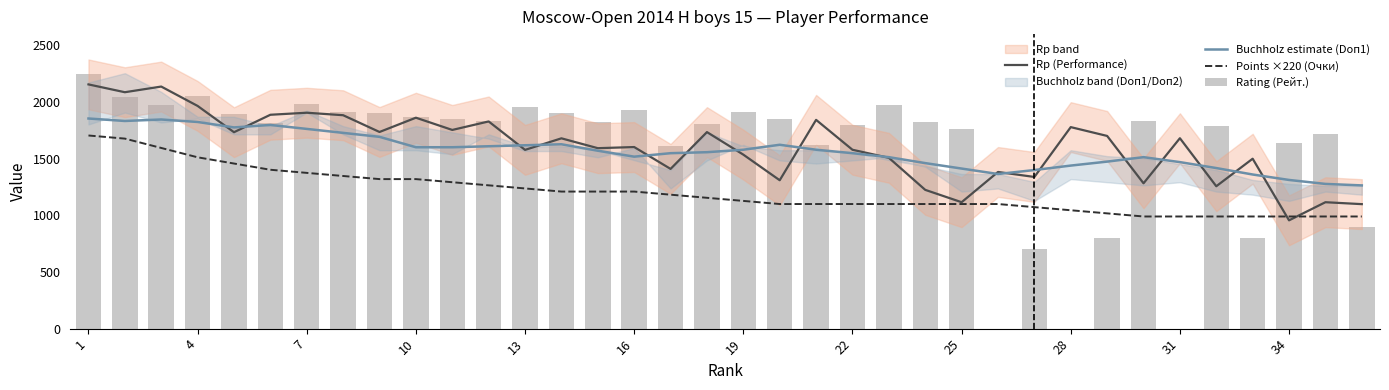

How many categories are shown in the chart?

36